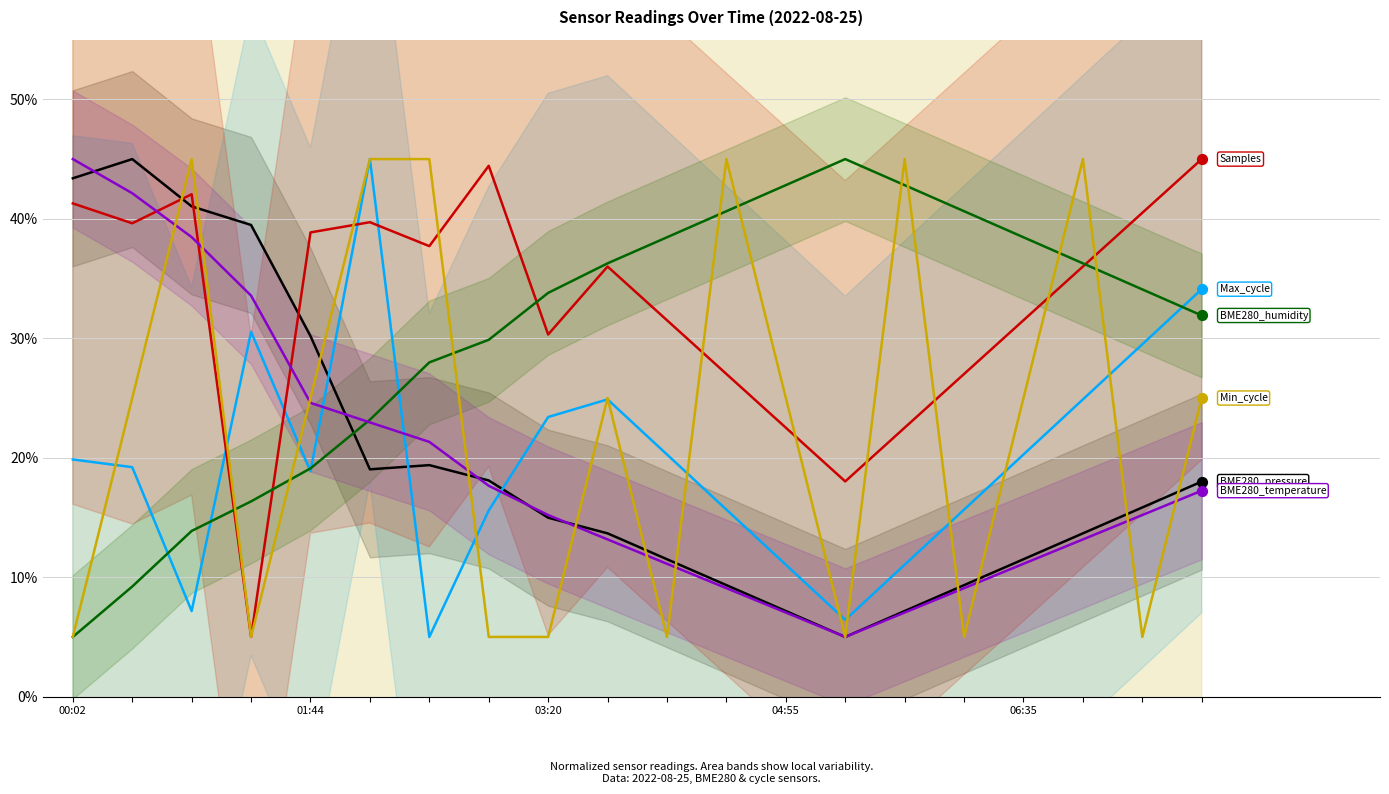

Is the value of BME280_humidity at 9 greater than the value of Samples at 6?

No